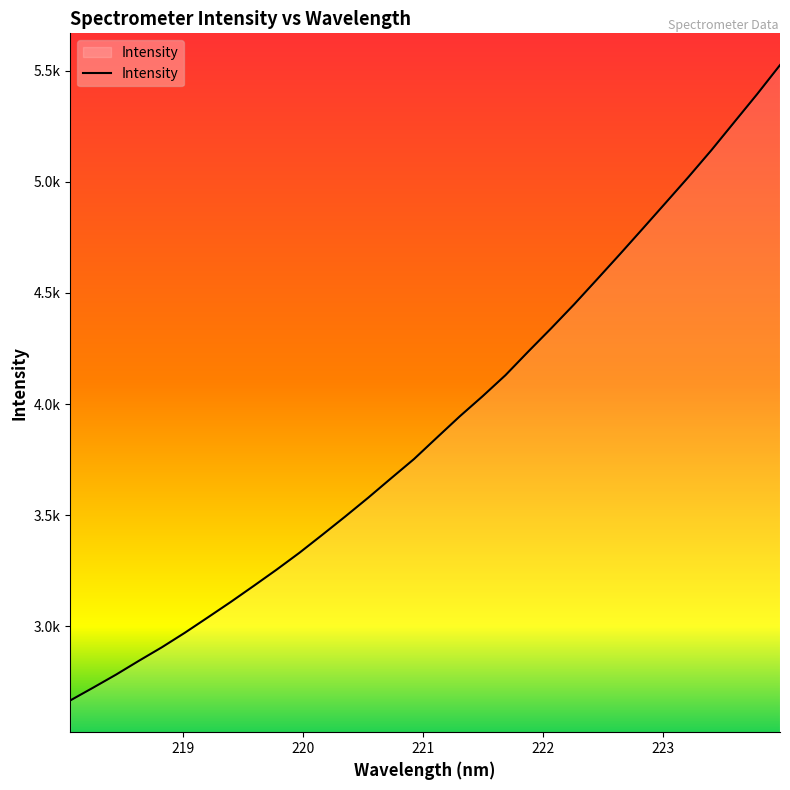

Does the chart display data point markers on the line(s)?

No